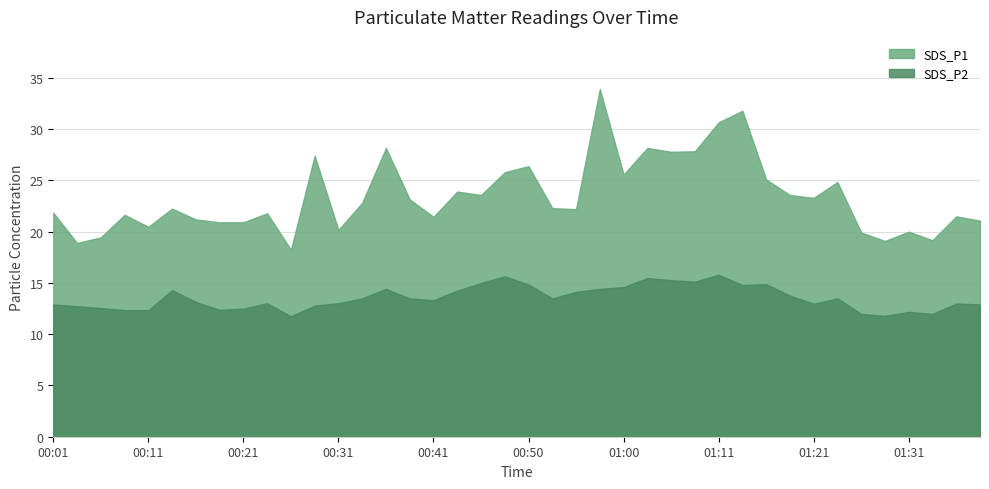

What is the difference between the maximum and minimum values in the SDS_P2 series?

4.1